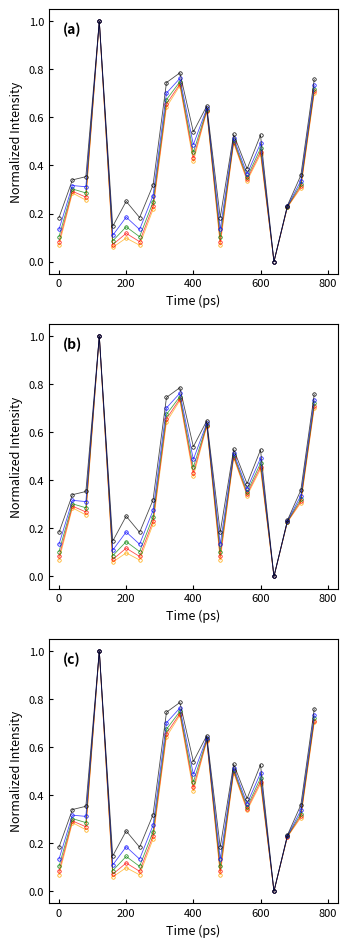

How many values in Series 5 are above zero?

19